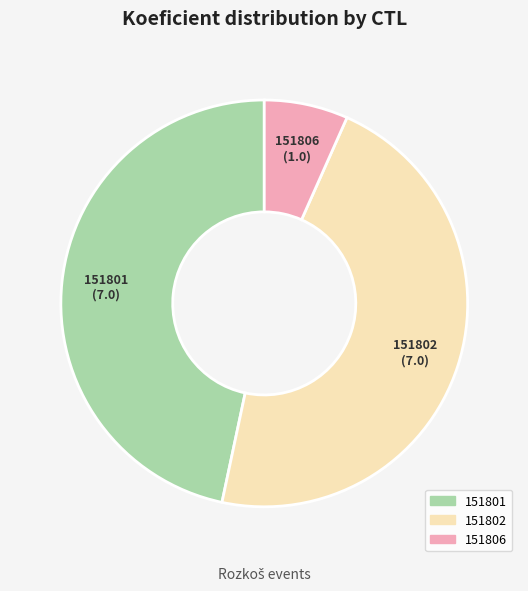

Which category has the smallest portion of the pie?

151806